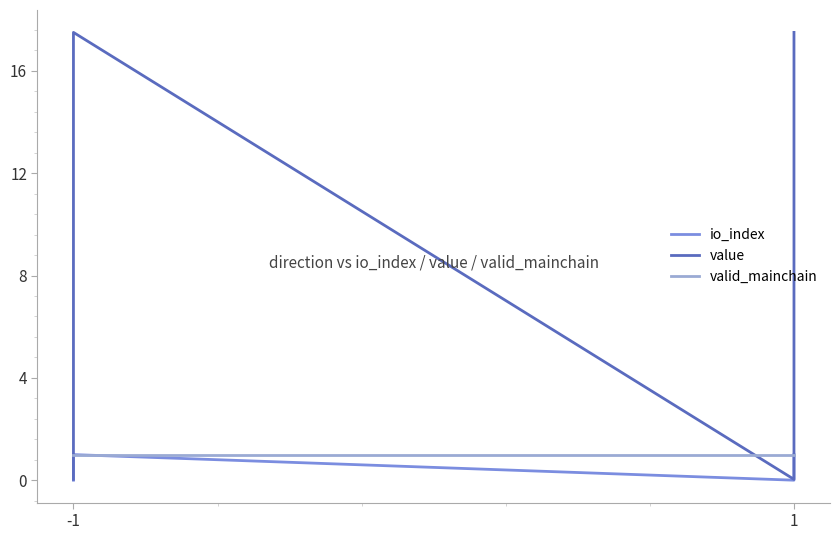

True or false: value has a value of 27.5 at 1.

False